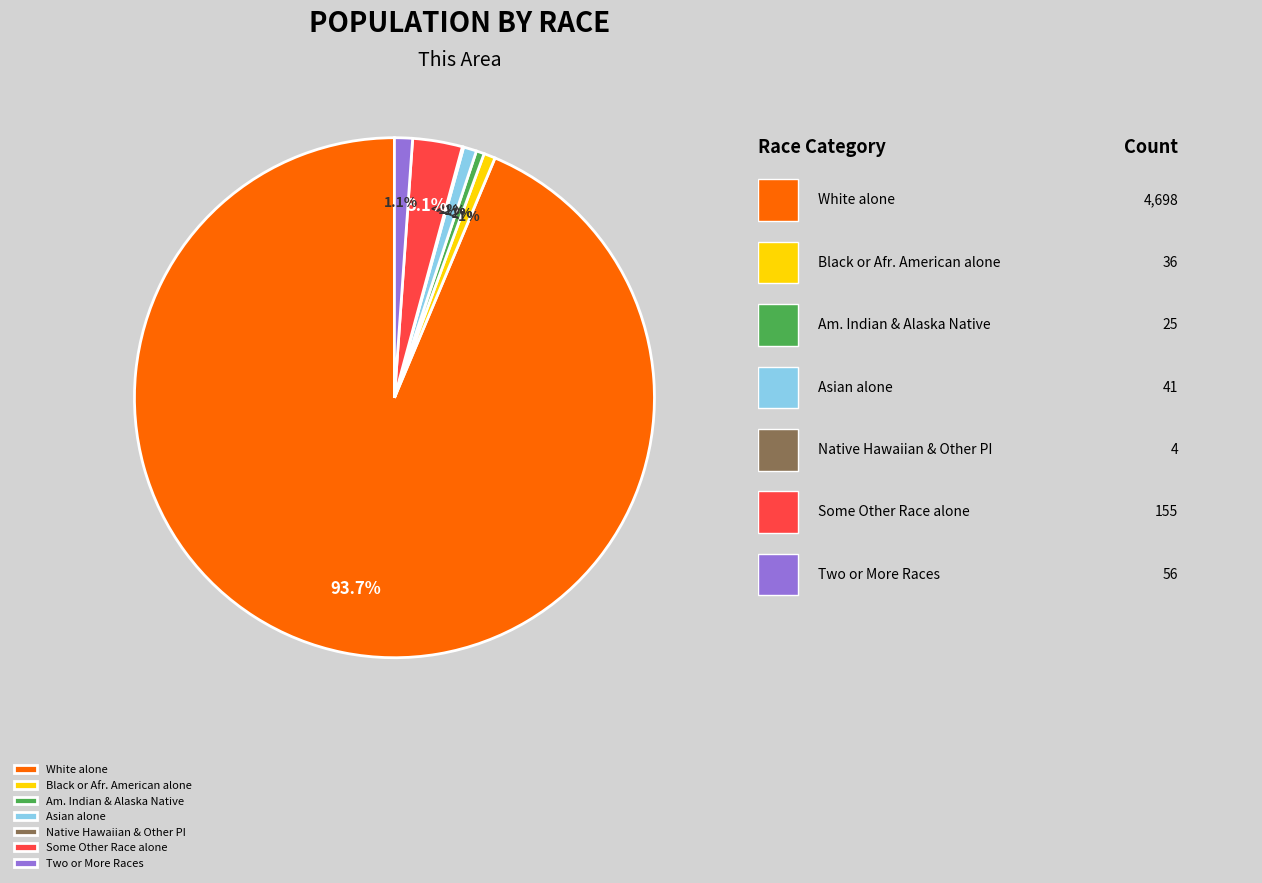

True or false: White alone accounts for 94% of the total.

True